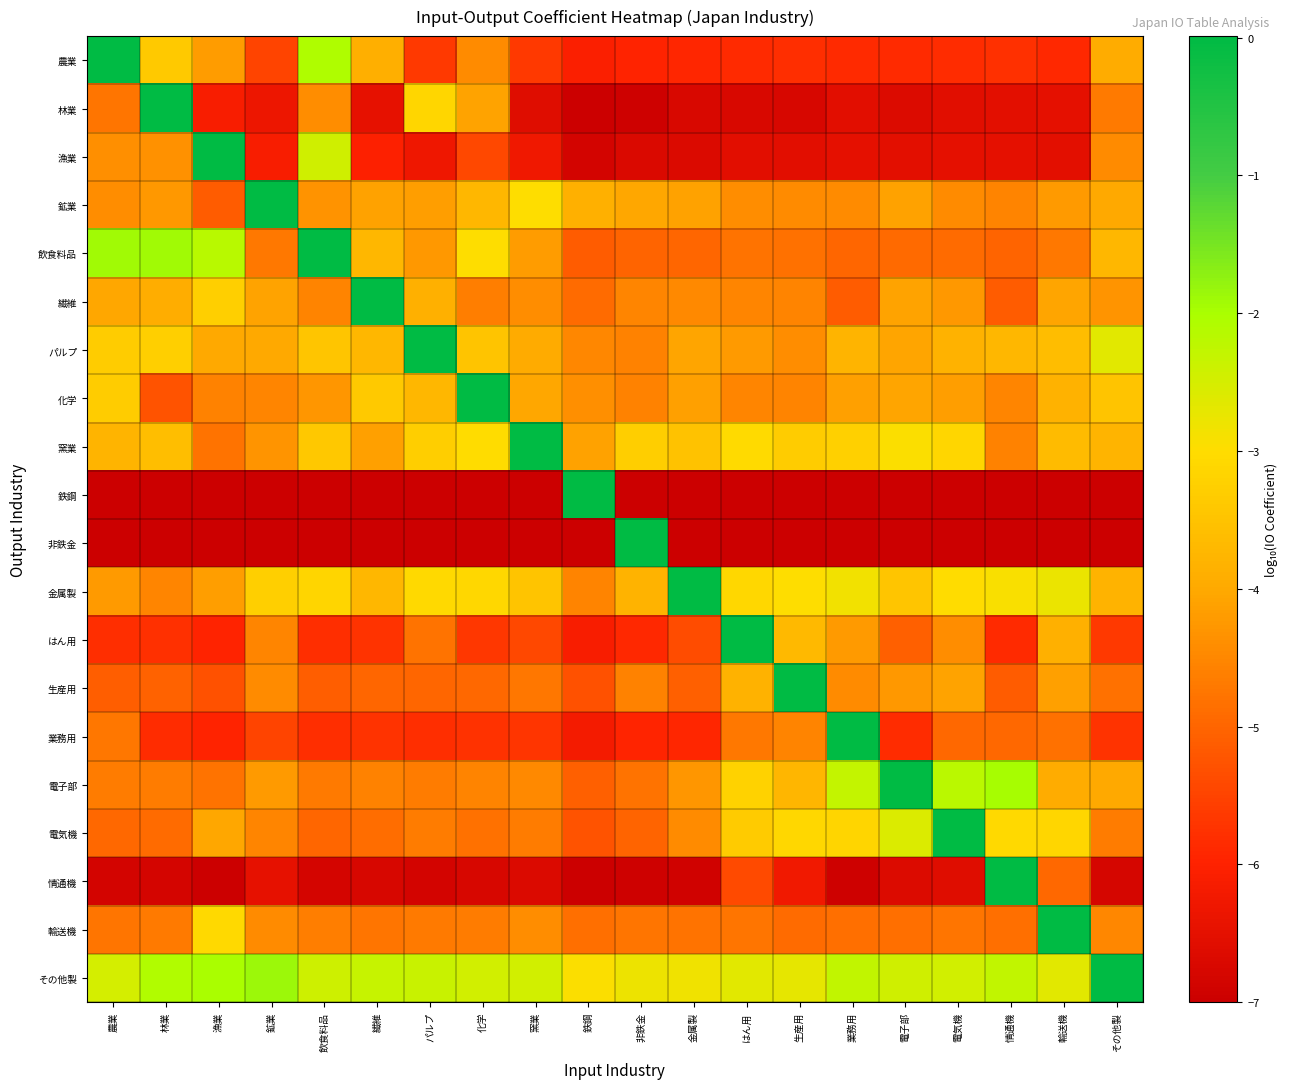

Reading right to left, list all the values displayed in this chart.

農業: その他製=-4.0	輸送機=-5.9	情通機=-5.8	電気機=-5.8	電子部=-5.9	業務用=-5.9	生産用=-5.8	はん用=-5.9	金属製=-5.9	非鉄金=-6.0	鉄鋼=-6.1	窯業=-5.6	化学=-4.4	パルプ=-5.6	繊維=-3.9	飲食料品=-2.0	鉱業=-5.5	漁業=-4.2	林業=-3.4	農業=0.0
林業: その他製=-4.7	輸送機=-6.5	情通機=-6.5	電気機=-6.6	電子部=-6.7	業務用=-6.5	生産用=-6.8	はん用=-6.7	金属製=-6.8	非鉄金=-6.9	鉄鋼=-7.0	窯業=-6.6	化学=-4.1	パルプ=-3.1	繊維=-6.5	飲食料品=-4.4	鉱業=-6.3	漁業=-6.1	林業=0.0	農業=-4.8
漁業: その他製=-4.4	輸送機=-6.5	情通機=-6.5	電気機=-6.5	電子部=-6.5	業務用=-6.5	生産用=-6.5	はん用=-6.5	金属製=-6.7	非鉄金=-6.7	鉄鋼=-6.9	窯業=-6.3	化学=-5.4	パルプ=-6.3	繊維=-6.0	飲食料品=-2.4	鉱業=-6.1	漁業=0.0	林業=-4.4	農業=-4.4
鉱業: その他製=-4.0	輸送機=-4.2	情通機=-4.6	電気機=-4.4	電子部=-4.1	業務用=-4.4	生産用=-4.5	はん用=-4.4	金属製=-4.1	非鉄金=-4.0	鉄鋼=-3.9	窯業=-3.0	化学=-3.7	パルプ=-4.2	繊維=-4.1	飲食料品=-4.3	鉱業=0.0	漁業=-5.1	林業=-4.2	農業=-4.4
飲食料品: その他製=-3.7	輸送機=-4.7	情通機=-5.0	電気機=-4.9	電子部=-4.9	業務用=-5.0	生産用=-4.8	はん用=-4.8	金属製=-5.0	非鉄金=-5.0	鉄鋼=-5.1	窯業=-4.2	化学=-3.0	パルプ=-4.2	繊維=-3.7	飲食料品=0.0	鉱業=-4.7	漁業=-2.2	林業=-1.9	農業=-1.9
繊維: その他製=-4.3	輸送機=-4.1	情通機=-5.1	電気機=-4.2	電子部=-4.1	業務用=-5.1	生産用=-4.6	はん用=-4.5	金属製=-4.5	非鉄金=-4.5	鉄鋼=-4.9	窯業=-4.4	化学=-4.6	パルプ=-3.9	繊維=0.0	飲食料品=-4.6	鉱業=-4.1	漁業=-3.3	林業=-3.9	農業=-4.0
パルプ: その他製=-2.7	輸送機=-3.6	情通機=-3.7	電気機=-3.8	電子部=-4.1	業務用=-3.8	生産用=-4.4	はん用=-4.2	金属製=-4.0	非鉄金=-4.6	鉄鋼=-4.5	窯業=-4.0	化学=-3.5	パルプ=0.0	繊維=-3.7	飲食料品=-3.4	鉱業=-4.0	漁業=-4.0	林業=-3.3	農業=-3.3
化学: その他製=-3.5	輸送機=-3.8	情通機=-4.5	電気機=-4.2	電子部=-4.0	業務用=-4.1	生産用=-4.5	はん用=-4.5	金属製=-4.1	非鉄金=-4.6	鉄鋼=-4.4	窯業=-4.0	化学=0.0	パルプ=-3.7	繊維=-3.4	飲食料品=-4.3	鉱業=-4.5	漁業=-4.6	林業=-5.3	農業=-3.3
窯業: その他製=-3.8	輸送機=-3.6	情通機=-4.6	電気機=-3.1	電子部=-3.0	業務用=-3.2	生産用=-3.3	はん用=-3.0	金属製=-3.5	非鉄金=-3.3	鉄鋼=-4.1	窯業=0.0	化学=-3.0	パルプ=-3.3	繊維=-4.1	飲食料品=-3.4	鉱業=-4.3	漁業=-4.8	林業=-3.6	農業=-3.8
鉄鋼: その他製=-7.0	輸送機=-7.0	情通機=-7.0	電気機=-7.0	電子部=-7.0	業務用=-7.0	生産用=-7.0	はん用=-7.0	金属製=-7.0	非鉄金=-7.0	鉄鋼=0.0	窯業=-7.0	化学=-7.0	パルプ=-7.0	繊維=-7.0	飲食料品=-7.0	鉱業=-7.0	漁業=-7.0	林業=-7.0	農業=-7.0
非鉄金: その他製=-7.0	輸送機=-7.0	情通機=-7.0	電気機=-7.0	電子部=-7.0	業務用=-7.0	生産用=-7.0	はん用=-7.0	金属製=-7.0	非鉄金=0.0	鉄鋼=-7.0	窯業=-7.0	化学=-7.0	パルプ=-7.0	繊維=-7.0	飲食料品=-7.0	鉱業=-7.0	漁業=-7.0	林業=-7.0	農業=-7.0
金属製: その他製=-3.8	輸送機=-2.8	情通機=-2.9	電気機=-3.0	電子部=-3.5	業務用=-2.8	生産用=-3.0	はん用=-3.1	金属製=0.0	非鉄金=-3.8	鉄鋼=-4.6	窯業=-3.5	化学=-3.1	パルプ=-3.1	繊維=-3.7	飲食料品=-3.1	鉱業=-3.2	漁業=-4.2	林業=-4.5	農業=-4.2
はん用: その他製=-5.6	輸送機=-3.9	情通機=-5.9	電気機=-4.4	電子部=-5.1	業務用=-4.2	生産用=-3.7	はん用=0.0	金属製=-5.4	非鉄金=-5.9	鉄鋼=-6.1	窯業=-5.4	化学=-5.7	パルプ=-4.8	繊維=-5.7	飲食料品=-5.8	鉱業=-4.5	漁業=-6.0	林業=-5.8	農業=-5.8
生産用: その他製=-4.8	輸送機=-4.1	情通機=-5.1	電気機=-4.1	電子部=-4.2	業務用=-4.4	生産用=0.0	はん用=-3.8	金属製=-5.1	非鉄金=-4.6	鉄鋼=-5.3	窯業=-4.7	化学=-4.9	パルプ=-5.0	繊維=-5.0	飲食料品=-5.1	鉱業=-4.4	漁業=-5.3	林業=-5.0	農業=-5.1
業務用: その他製=-5.7	輸送機=-4.8	情通機=-5.0	電気機=-5.0	電子部=-5.8	業務用=0.0	生産用=-4.5	はん用=-4.7	金属製=-5.9	非鉄金=-6.0	鉄鋼=-6.2	窯業=-5.7	化学=-5.7	パルプ=-5.8	繊維=-5.7	飲食料品=-5.8	鉱業=-5.5	漁業=-6.0	林業=-5.8	農業=-4.7
電子部: その他製=-4.0	輸送機=-4.0	情通機=-2.0	電気機=-2.2	電子部=0.0	業務用=-2.3	生産用=-3.7	はん用=-3.2	金属製=-4.3	非鉄金=-4.8	鉄鋼=-5.1	窯業=-4.5	化学=-4.5	パルプ=-4.7	繊維=-4.6	飲食料品=-4.7	鉱業=-4.2	漁業=-4.8	林業=-4.7	農業=-4.7
電気機: その他製=-4.7	輸送機=-3.1	情通機=-3.1	電気機=0.0	電子部=-2.6	業務用=-3.2	生産用=-3.1	はん用=-3.3	金属製=-4.4	非鉄金=-5.0	鉄鋼=-5.3	窯業=-4.7	化学=-4.8	パルプ=-4.7	繊維=-4.9	飲食料品=-5.0	鉱業=-4.5	漁業=-4.0	林業=-4.9	農業=-5.0
情通機: その他製=-6.8	輸送機=-4.9	情通機=0.0	電気機=-6.6	電子部=-6.6	業務用=-6.9	生産用=-6.2	はん用=-5.4	金属製=-6.9	非鉄金=-6.9	鉄鋼=-7.0	窯業=-6.7	化学=-6.8	パルプ=-6.9	繊維=-6.8	飲食料品=-6.8	鉱業=-6.5	漁業=-7.0	林業=-6.8	農業=-6.9
輸送機: その他製=-4.5	輸送機=0.0	情通機=-4.9	電気機=-4.8	電子部=-4.9	業務用=-4.8	生産用=-4.9	はん用=-4.8	金属製=-4.8	非鉄金=-4.8	鉄鋼=-4.8	窯業=-4.4	化学=-4.6	パルプ=-4.7	繊維=-4.8	飲食料品=-4.6	鉱業=-4.4	漁業=-3.1	林業=-4.7	農業=-4.8
その他製: その他製=0.0	輸送機=-2.6	情通機=-2.3	電気機=-2.5	電子部=-2.5	業務用=-2.3	生産用=-2.7	はん用=-2.6	金属製=-2.8	非鉄金=-2.8	鉄鋼=-3.0	窯業=-2.5	化学=-2.5	パルプ=-2.3	繊維=-2.3	飲食料品=-2.4	鉱業=-1.9	漁業=-2.0	林業=-2.1	農業=-2.5